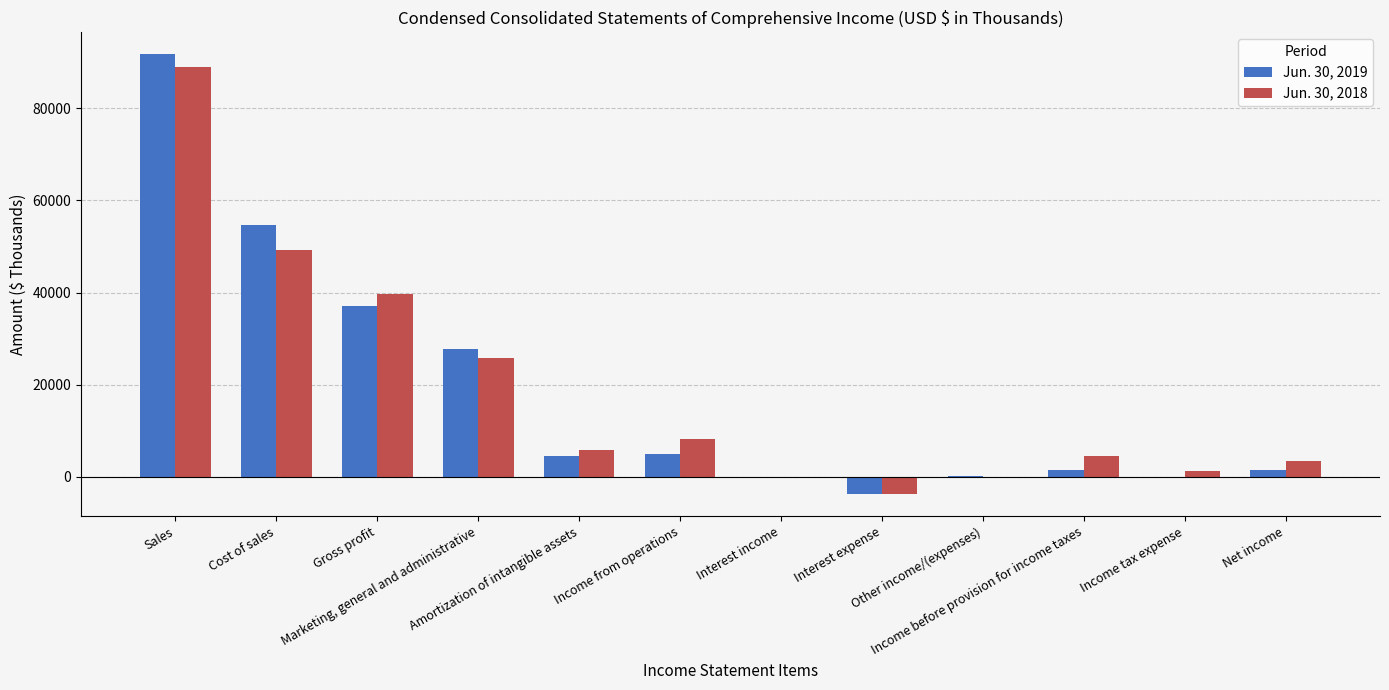

What is the greatest value displayed?

91712